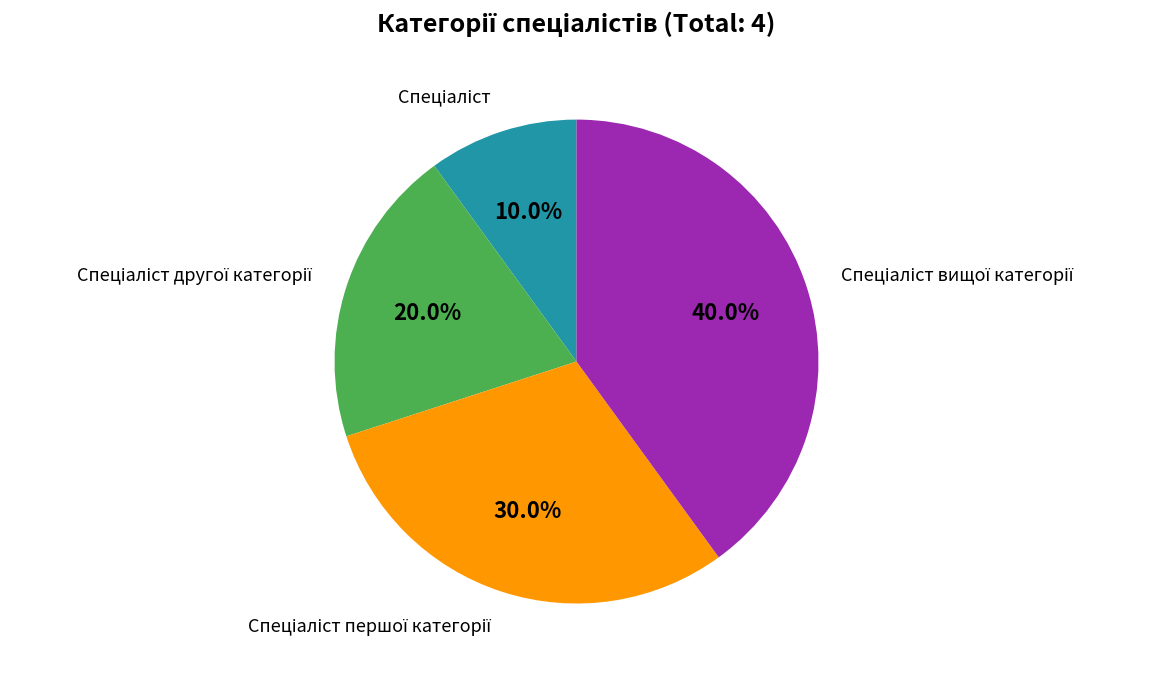

How many segments does this pie chart have?

4